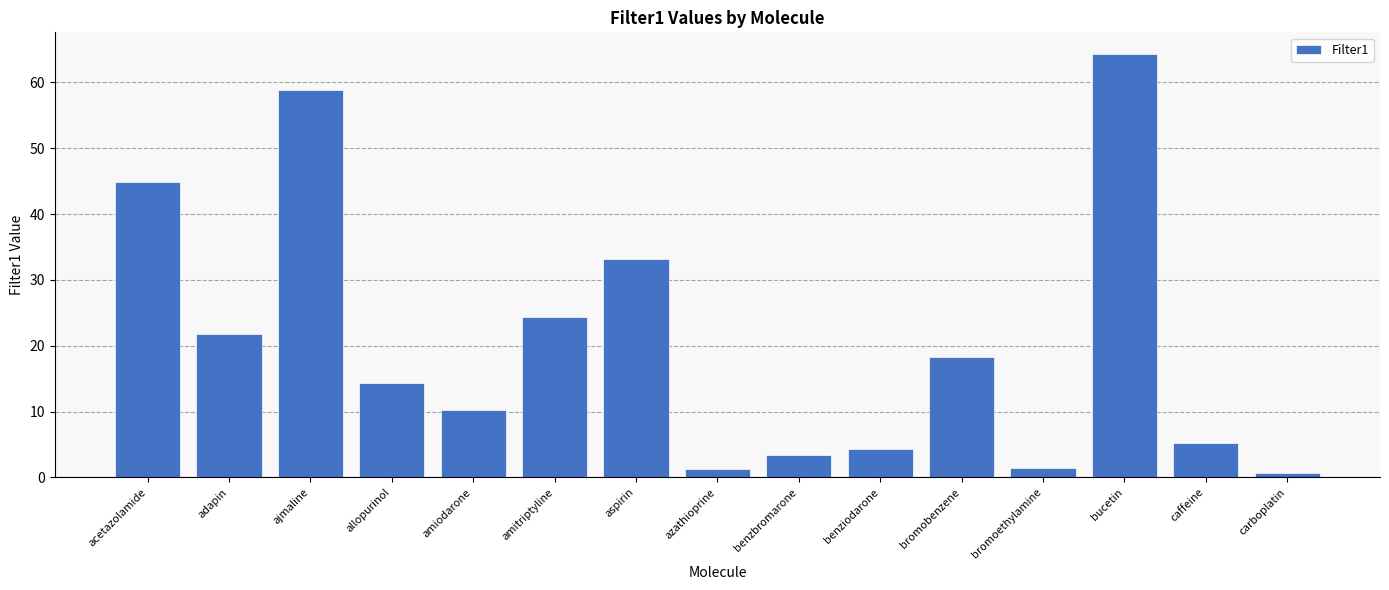

What is the approximate value at amiodarone?

10.3